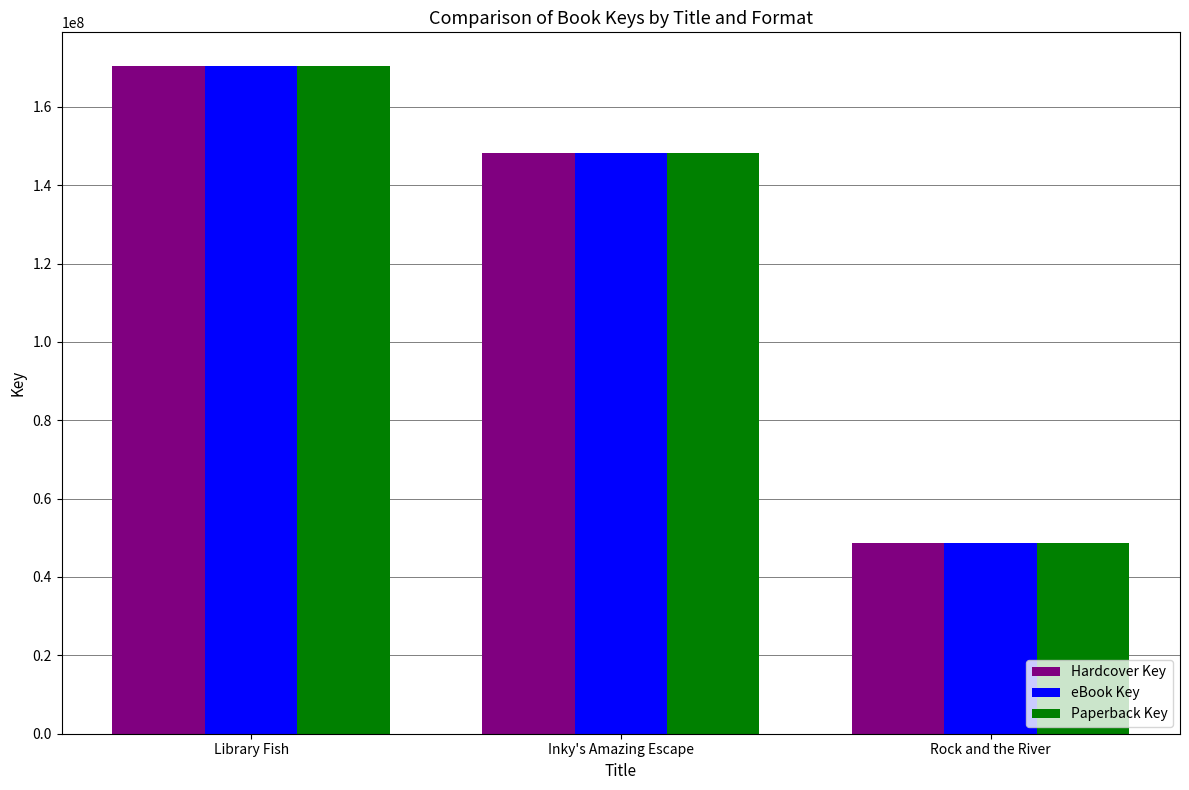

What is the minimum value for eBook Key?

48551525